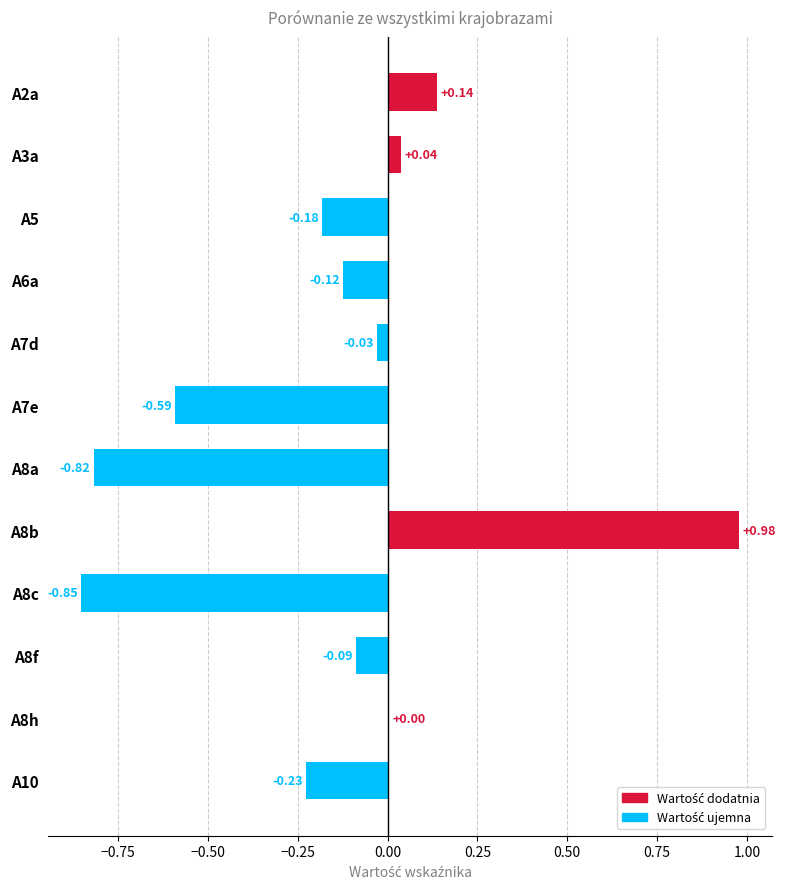

What is the change in value from A2a to A8a?

-1.0